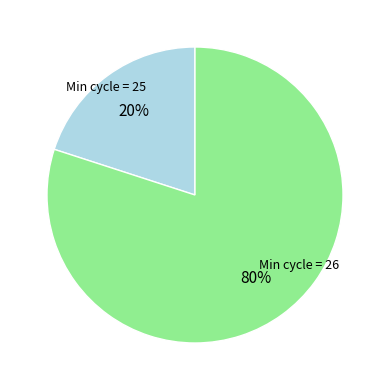

How many segments does this pie chart have?

2